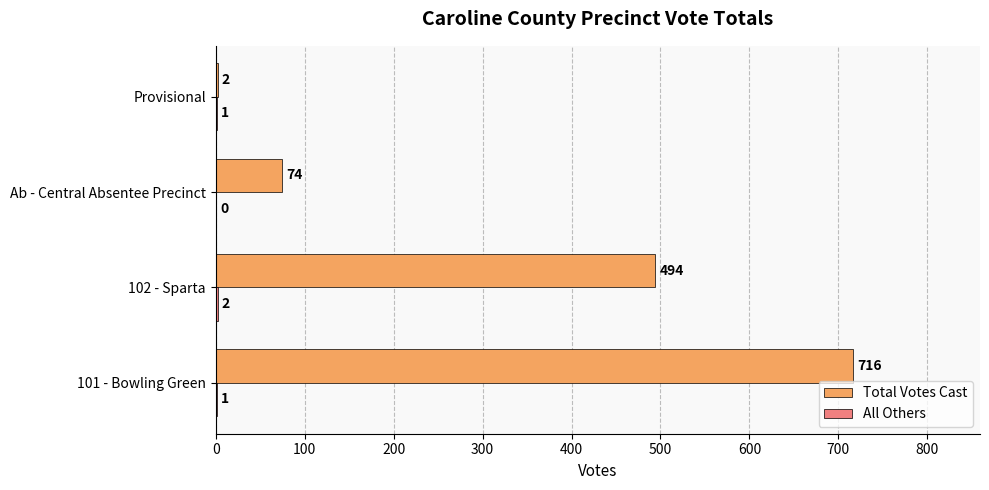

What is the approximate value of Total Votes Cast at 101 - Bowling Green?

716